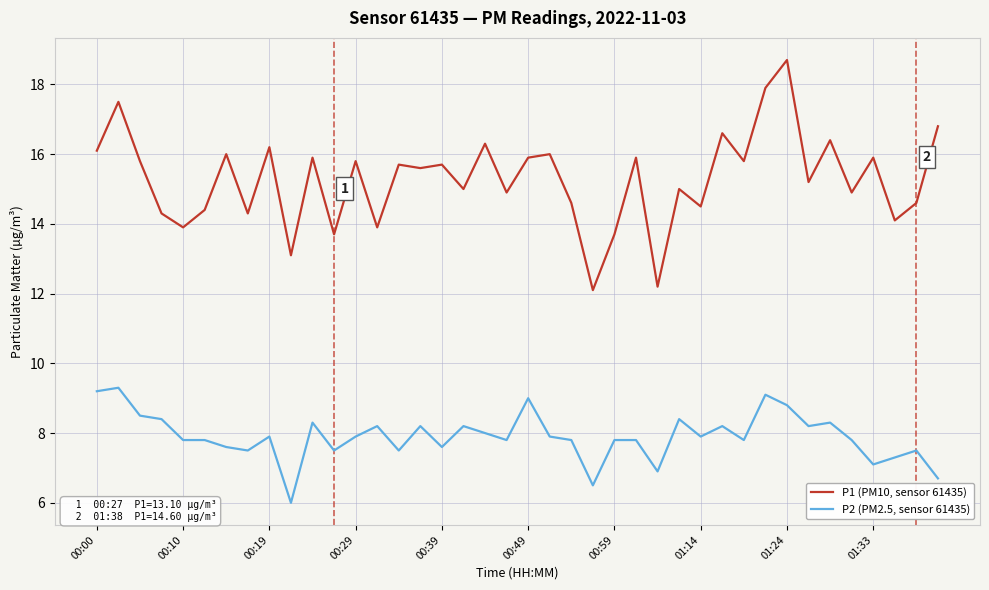

What is the difference between the second highest and second lowest values in the P1 (PM10, sensor 61435) series?

5.7